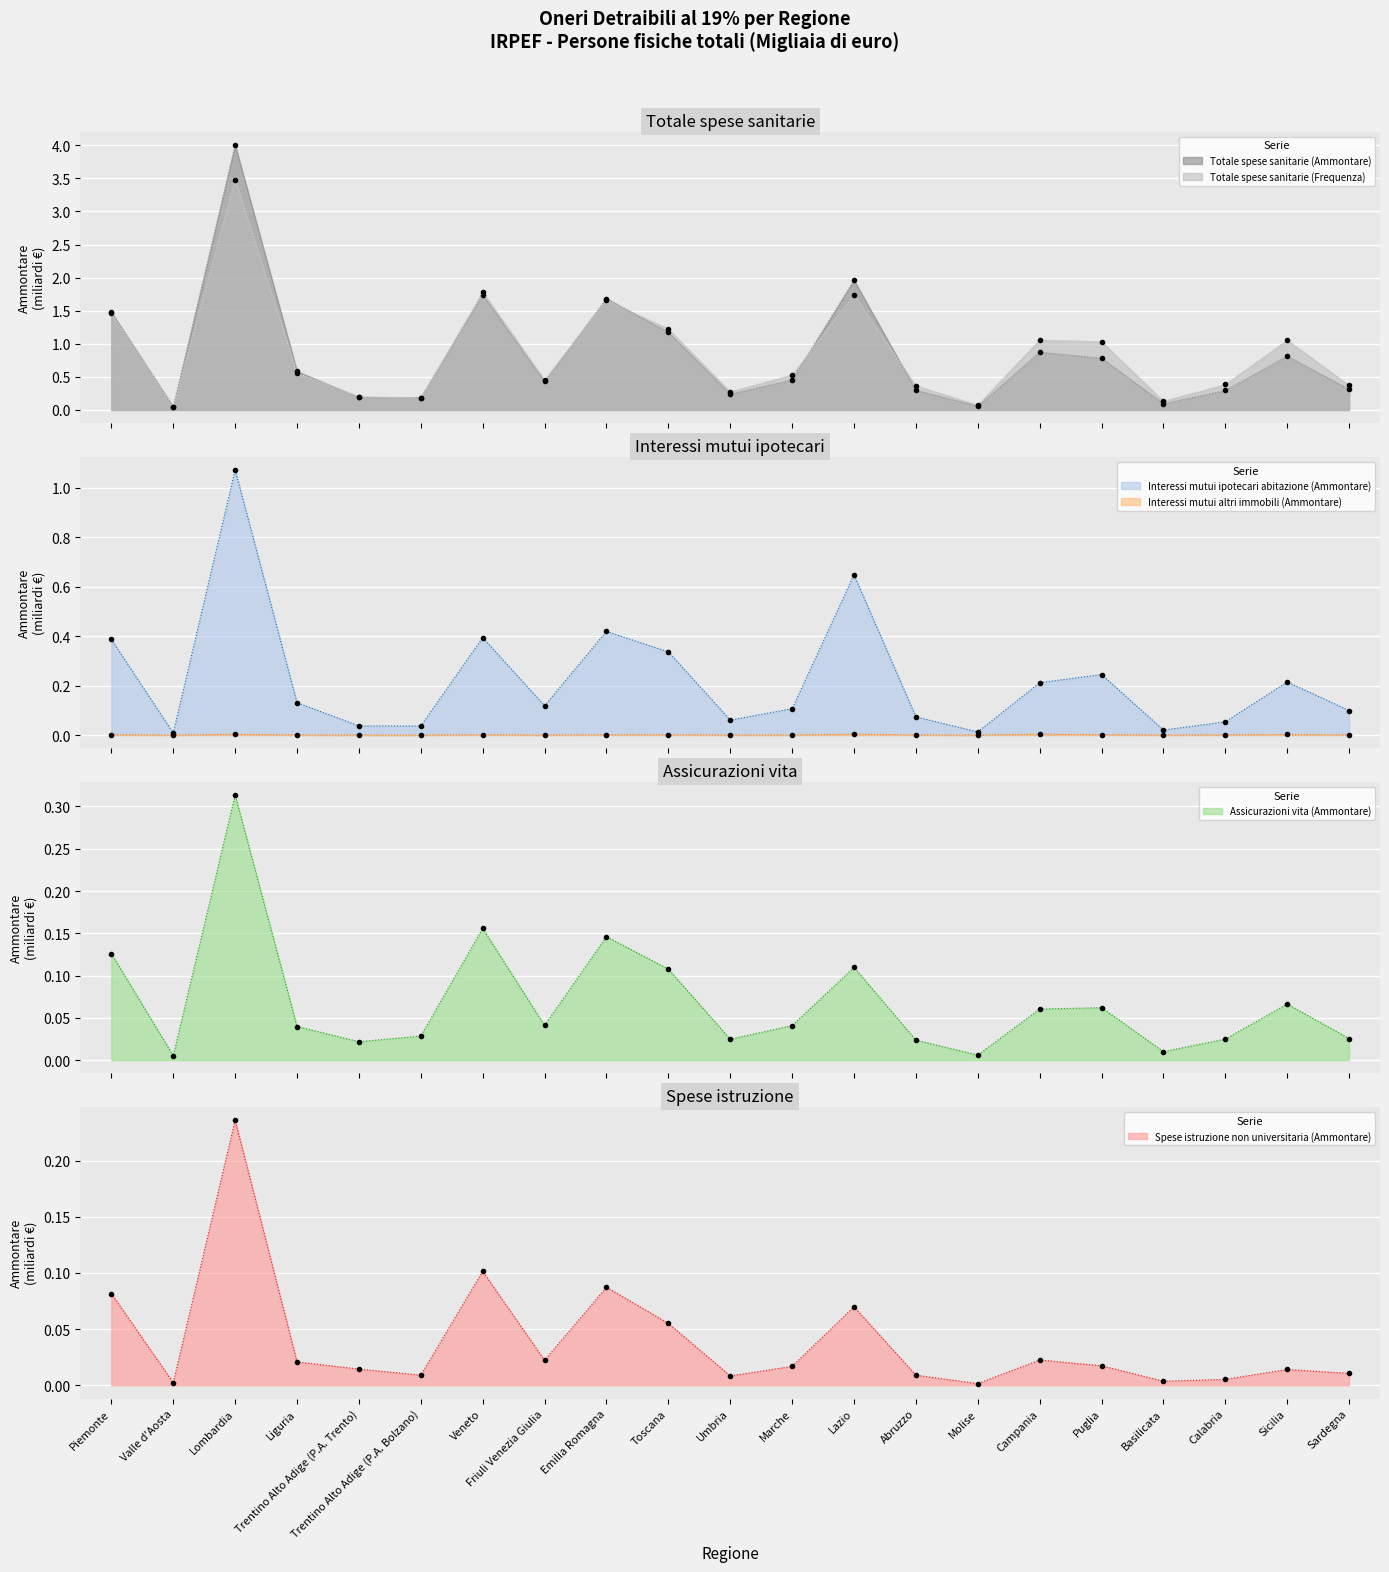

Which series has the largest total across all categories?

Totale spese sanitarie (Frequenza)